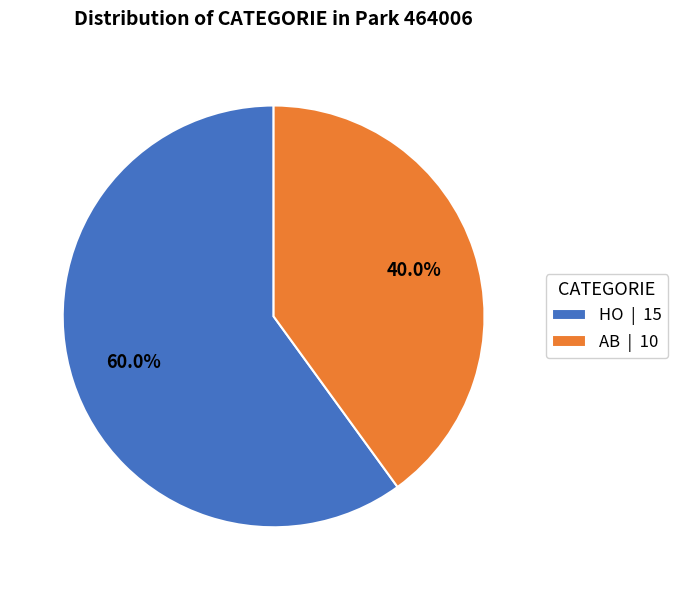

Is HO the majority of the pie?

Yes